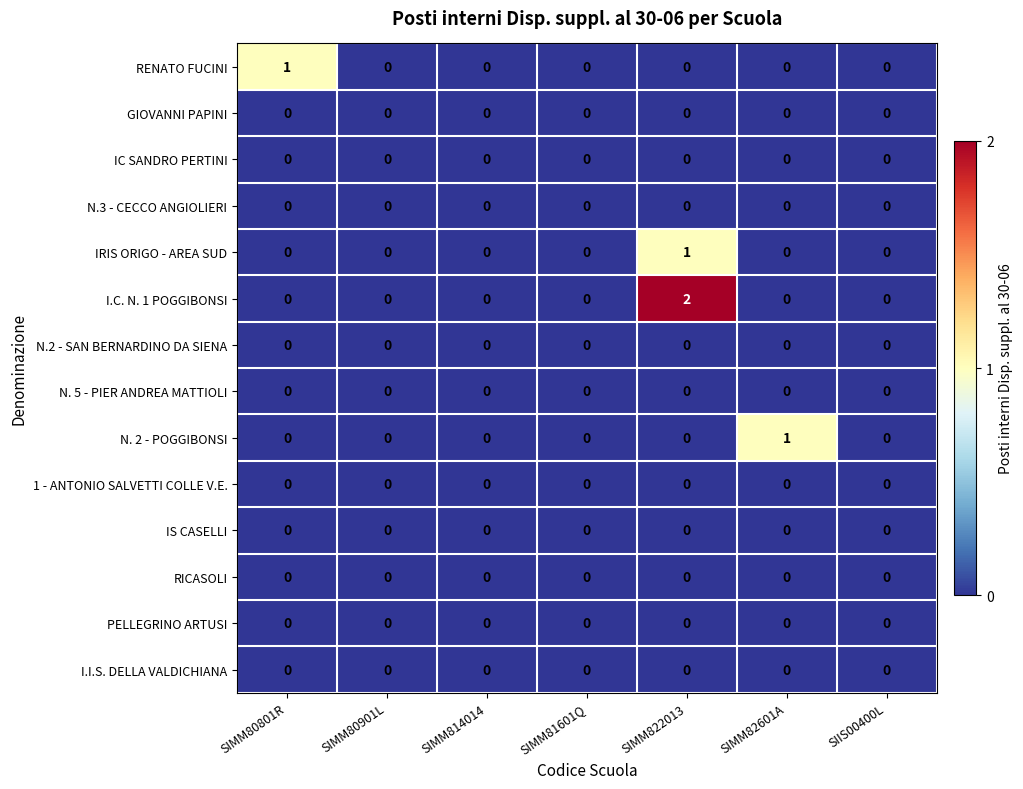

The GIOVANNI PAPINI series shows 0 at SIMM81601Q. True or false?

True